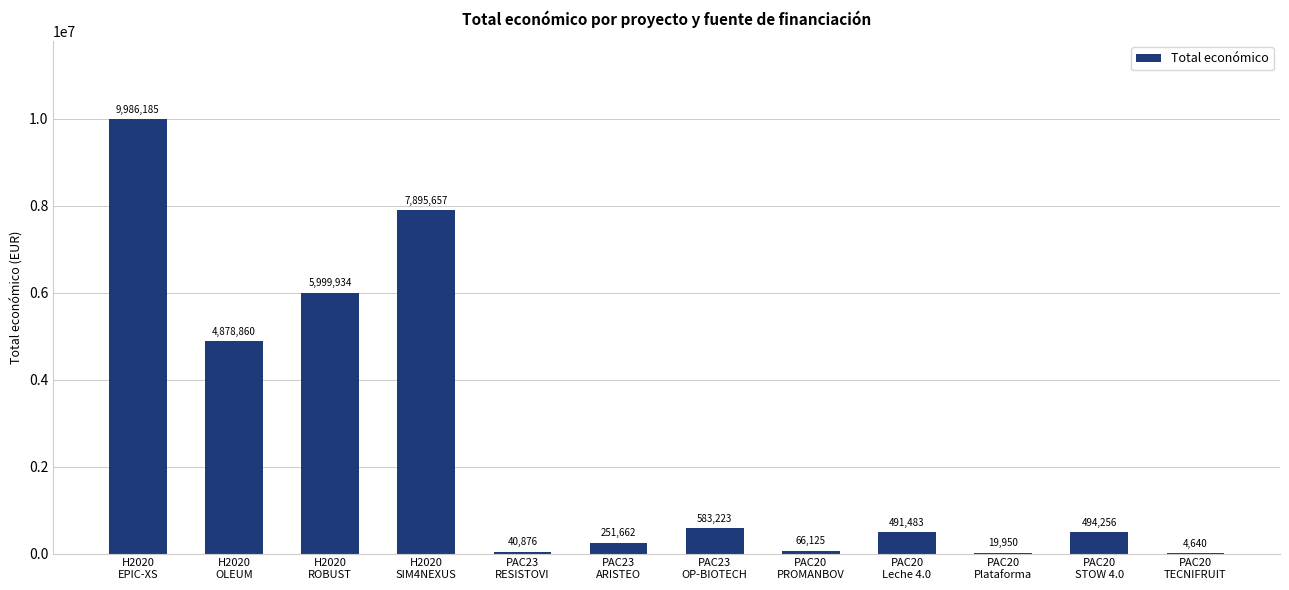

What is the maximum value shown in the chart?

9986185